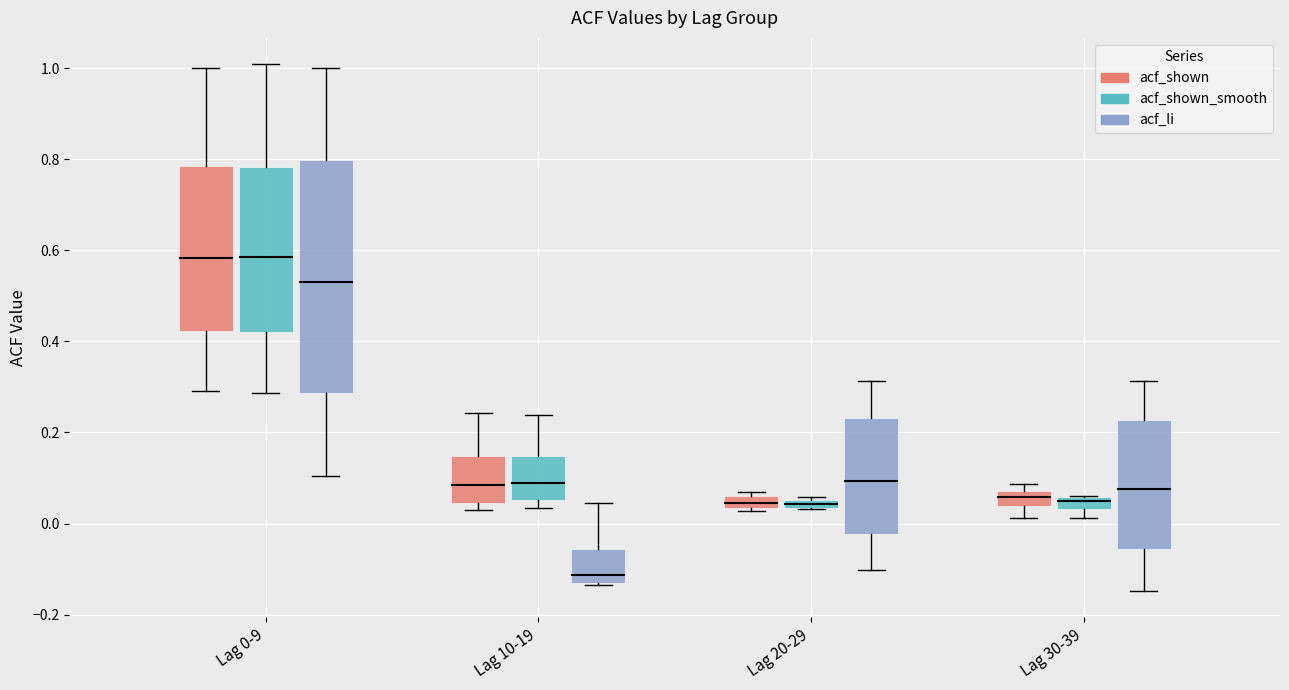

Where is the upper edge of the box for Lag 20-29 (acf_shown_smooth) on the y-axis? The values are not printed on the chart, so give them approximately, as read against the axis.

0.06